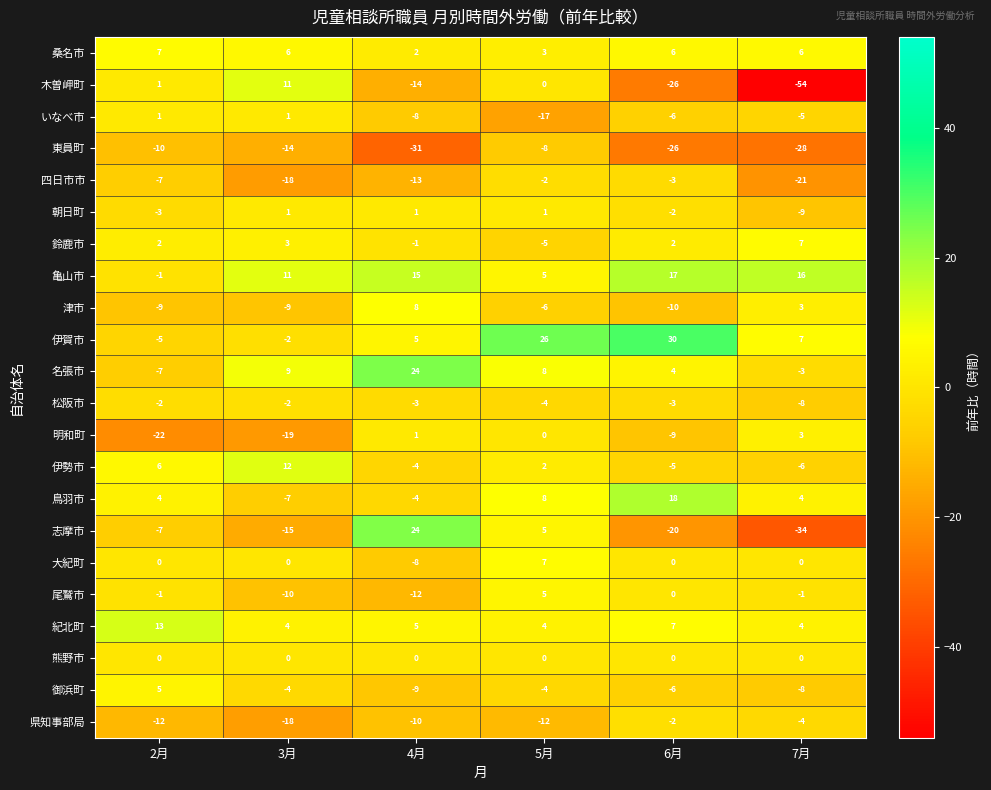

How many categories are shown in the chart?

6